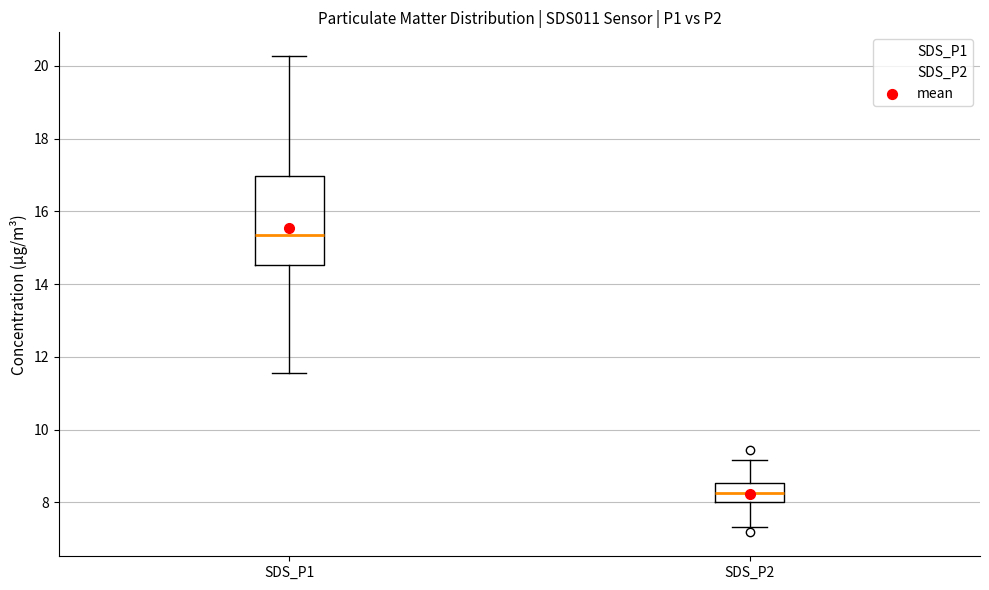

Reading left to right, read every box against the y-axis: the position of its median line, the range the box covers, and the ends of its whiskers. The values are not printed on the chart, so give them approximately, as read against the axis.

SDS_P1: median 15.4, box 14.6 to 17.0, whiskers 11.6 to 20.2
SDS_P2: median 8.2, box 8.0 to 8.6, whiskers 7.4 to 9.2